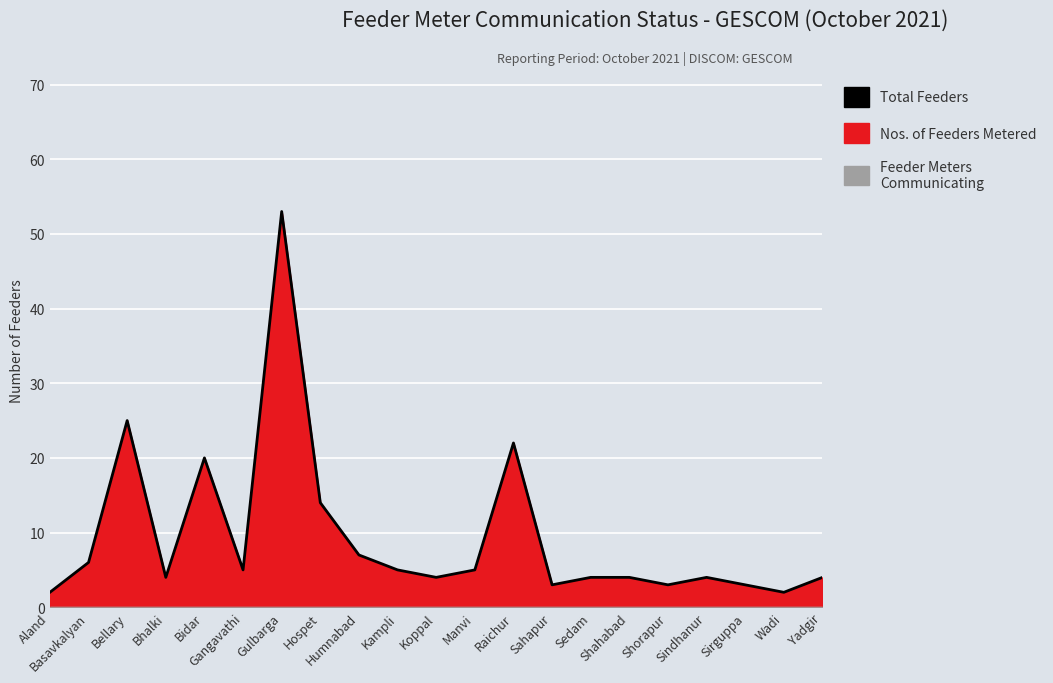

What is the maximum value shown in the chart?

53